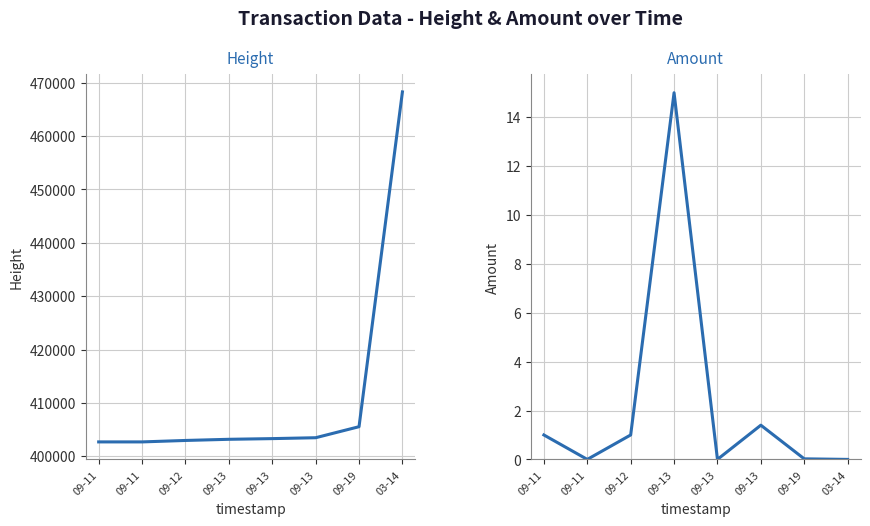

Between 09-12 and 09-13, which is larger?

09-13